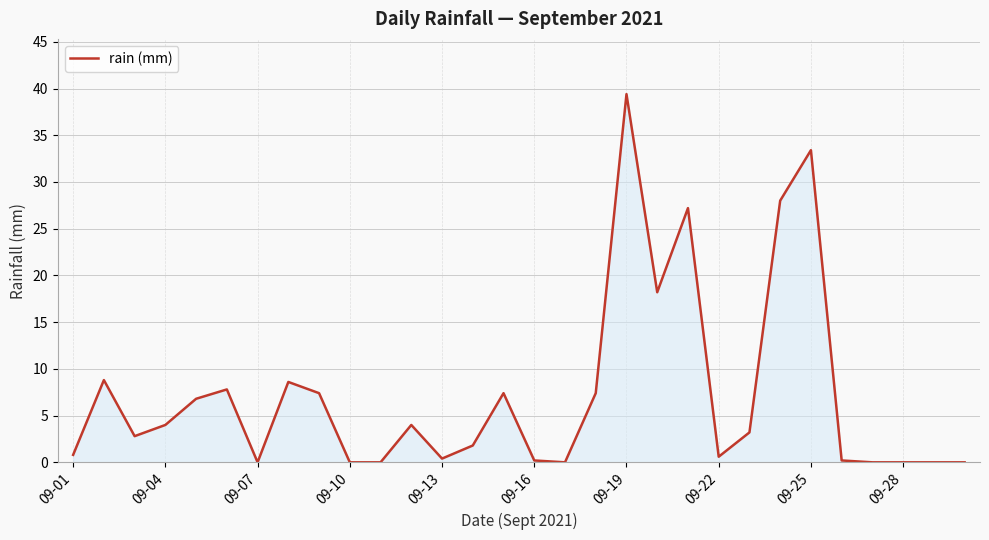

What is the maximum value shown in the chart?

39.4